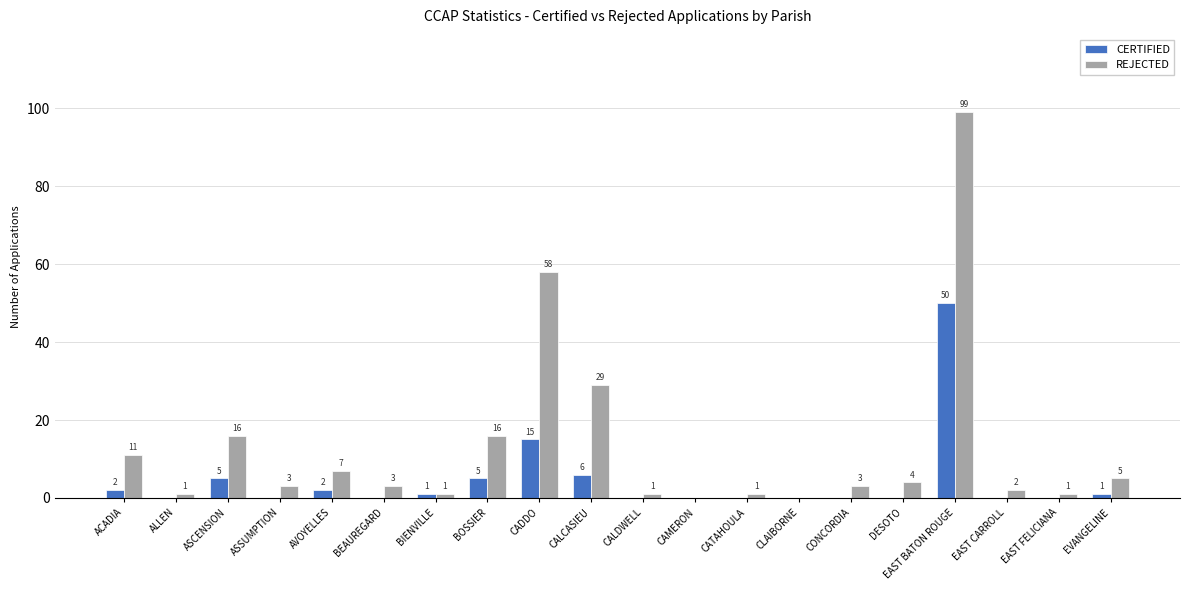

Where is REJECTED nearest to the value 49?

CADDO